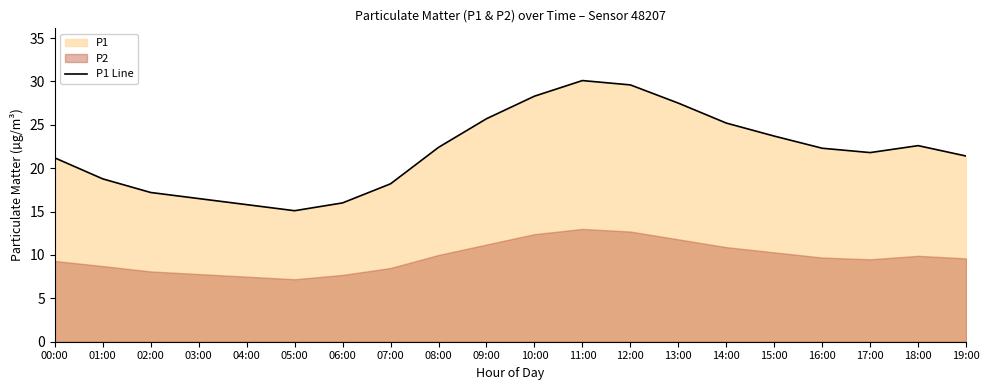

List the labels in order of value, largest first.

11:00, 12:00, 10:00, 13:00, 09:00, 14:00, 15:00, 18:00, 08:00, 16:00, 17:00, 19:00, 00:00, 01:00, 07:00, 02:00, 03:00, 06:00, 04:00, 05:00